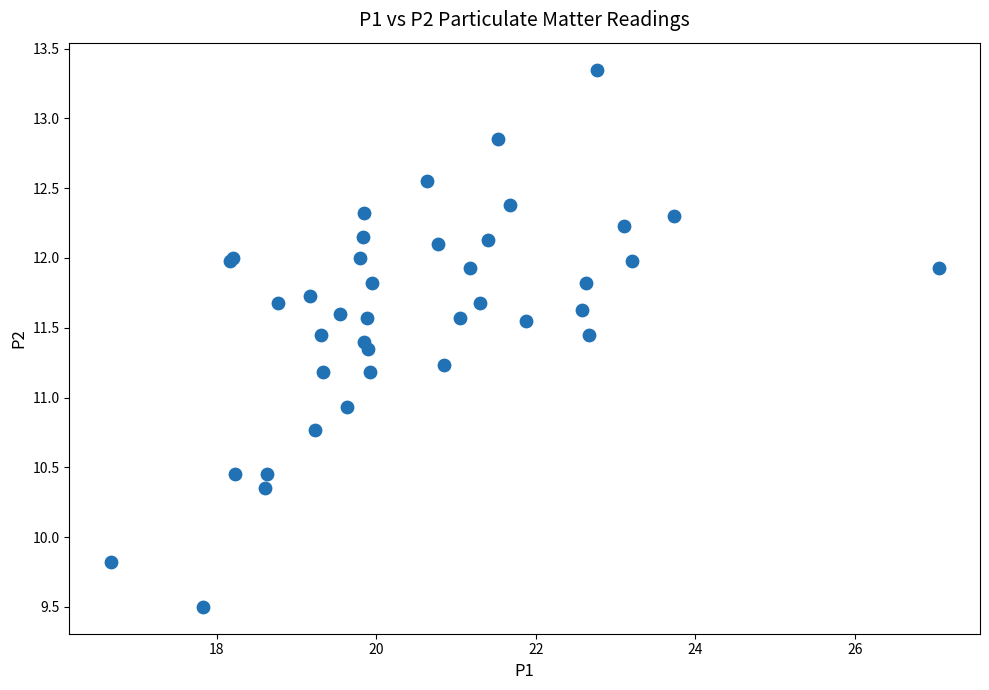

What Y value in the scatter plot is closest to 11?

10.9